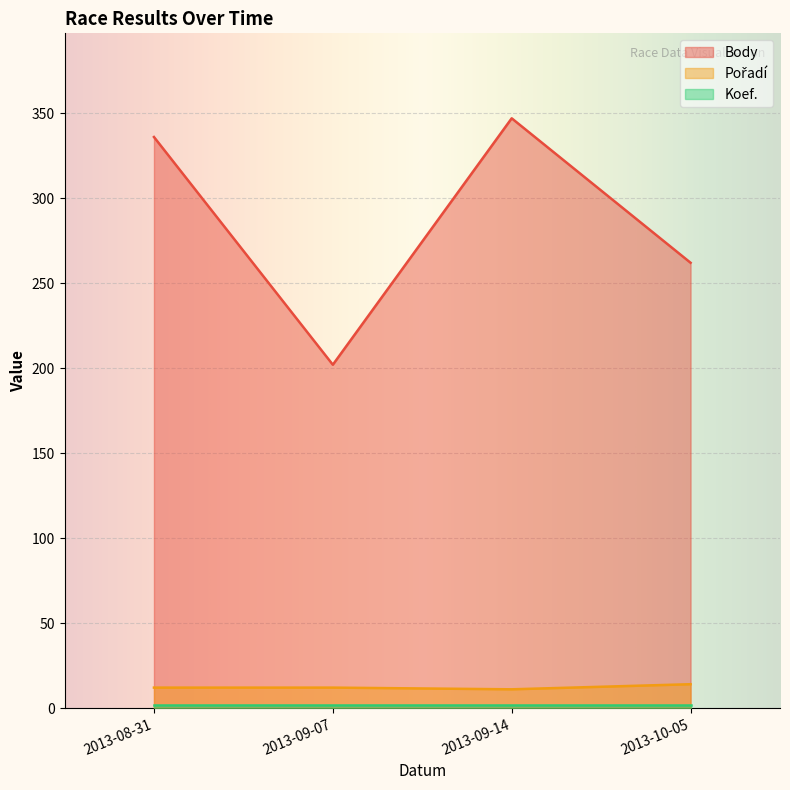

What position from the left is 2013-09-07?

2